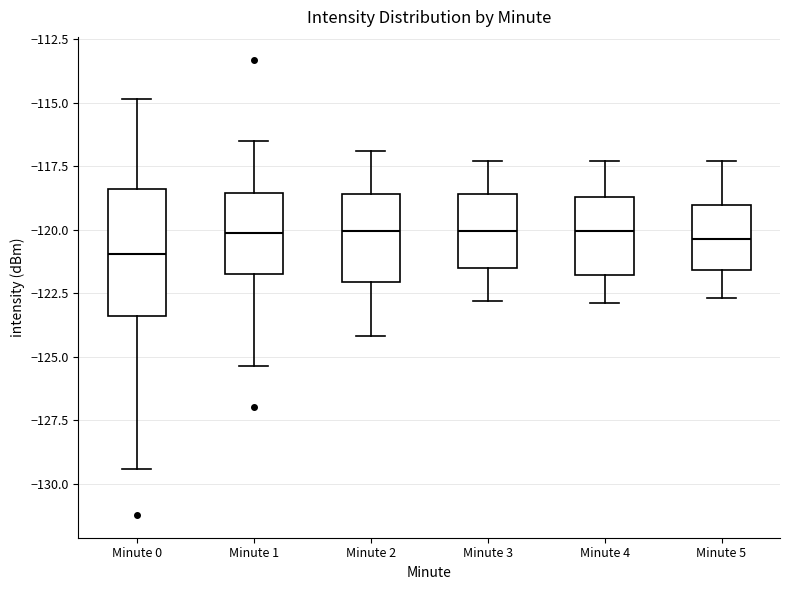

Where does the upper whisker of the box for Minute 5 end on the y-axis? The values are not printed on the chart, so give them approximately, as read against the axis.

-117.5